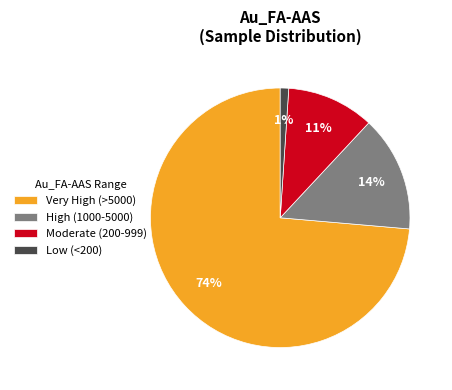

Does any single category account for the majority?

Yes